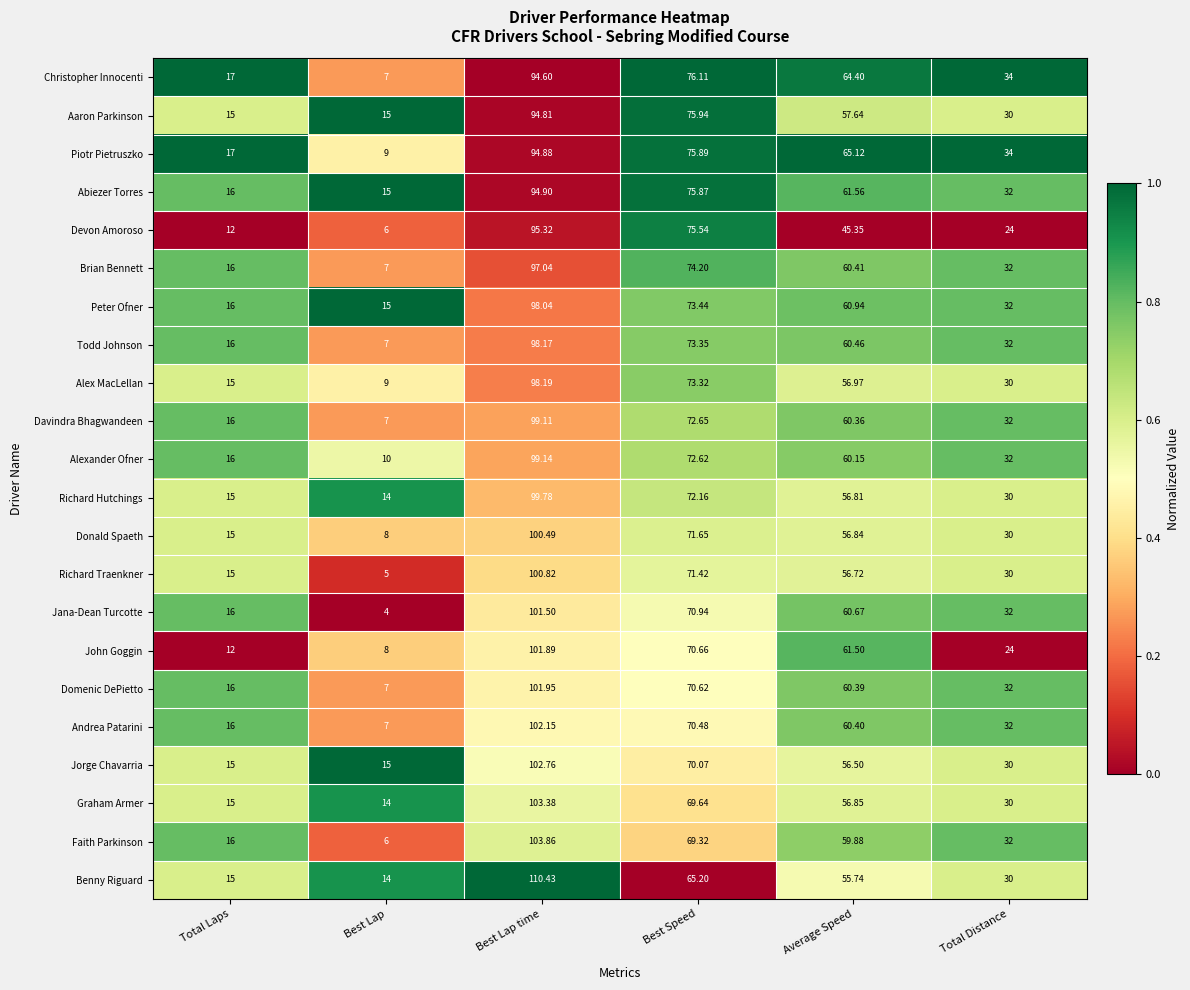

List the series in order of their peak value, highest first.

Benny Riguard, Faith Parkinson, Graham Armer, Jorge Chavarria, Andrea Patarini, Domenic DePietto, John Goggin, Jana-Dean Turcotte, Richard Traenkner, Donald Spaeth, Richard Hutchings, Alexander Ofner, Davindra Bhagwandeen, Alex MacLellan, Todd Johnson, Peter Ofner, Brian Bennett, Devon Amoroso, Abiezer Torres, Piotr Pietruszko, Aaron Parkinson, Christopher Innocenti